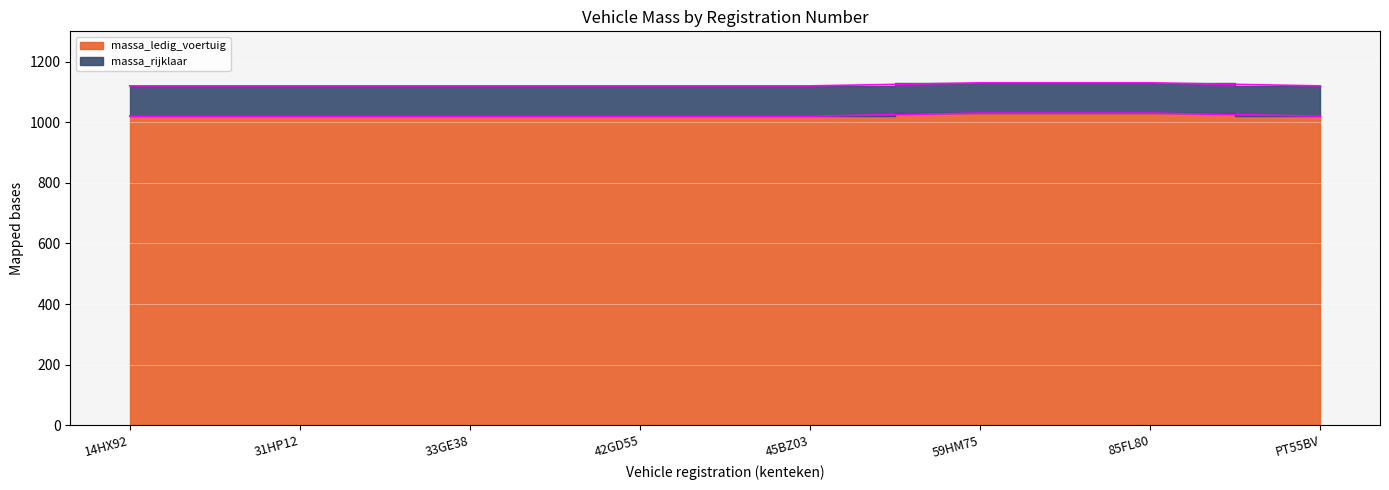

Rank the series by their maximum value, from lowest to highest.

massa_ledig_voertuig, massa_rijklaar